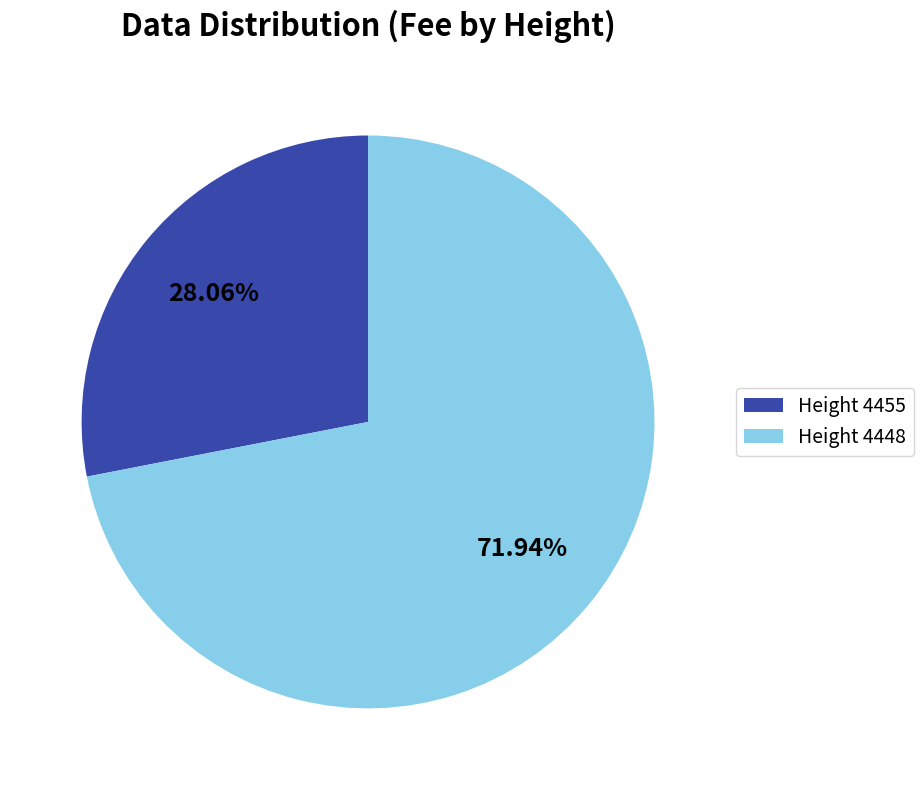

To the nearest percent, what is the average slice percentage?

50%